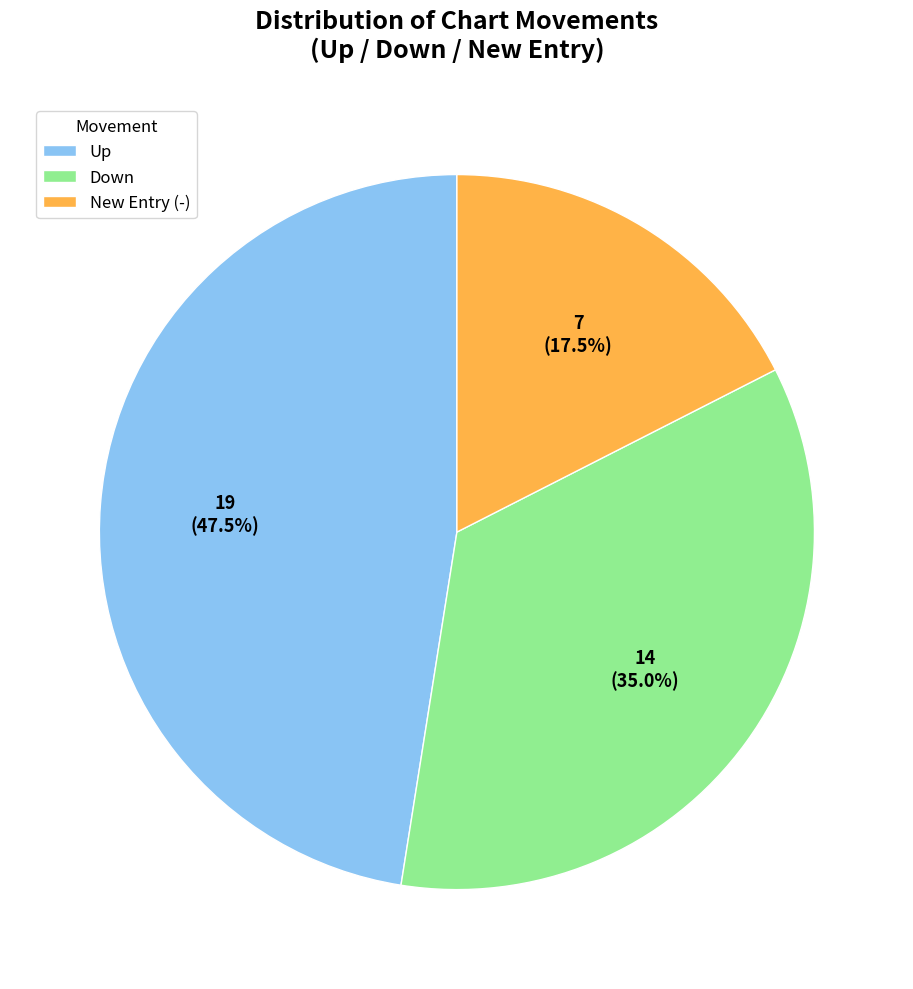

What percentage is NOT represented by New Entry (-)?

82.5%